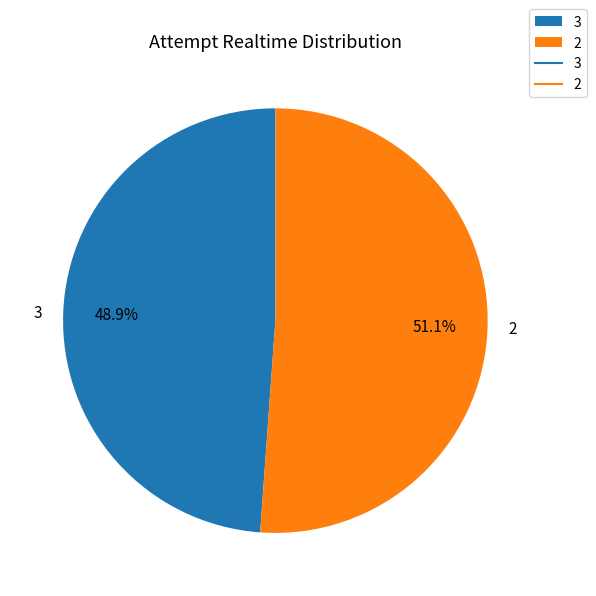

What percentage is the 2 slice, to the nearest percent?

51%